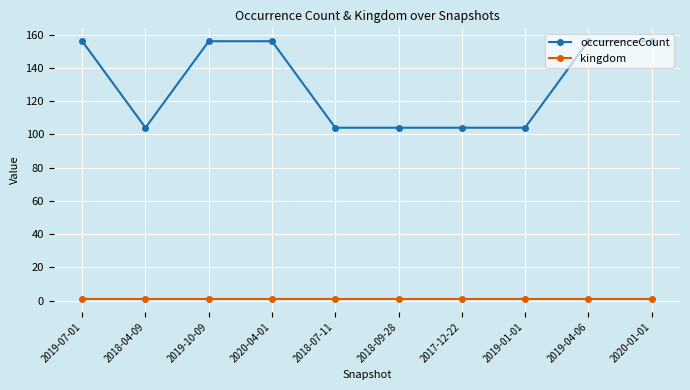

Reading right to left, list all the values displayed in this chart.

occurrenceCount: 156	156	104	104	104	104	156	156	104	156
kingdom: 1	1	1	1	1	1	1	1	1	1